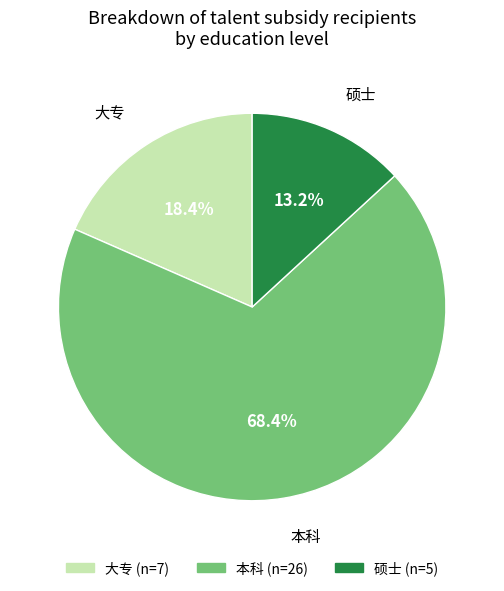

How many segments does this pie chart have?

3